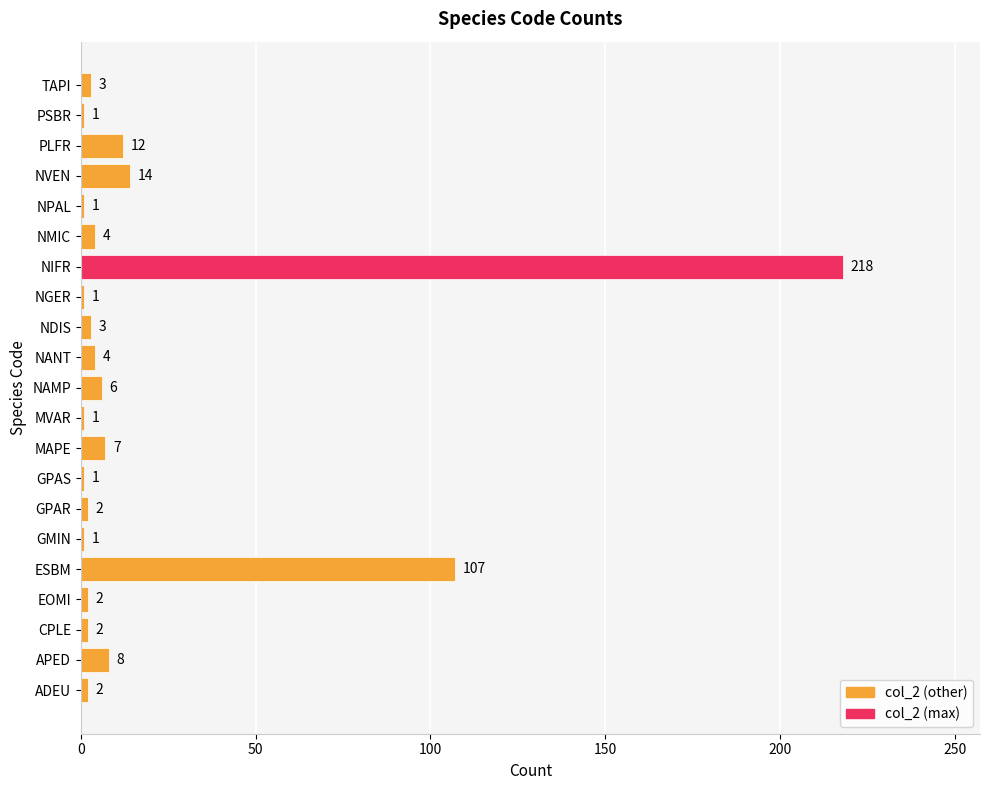

What value does the data have at NAMP?

6